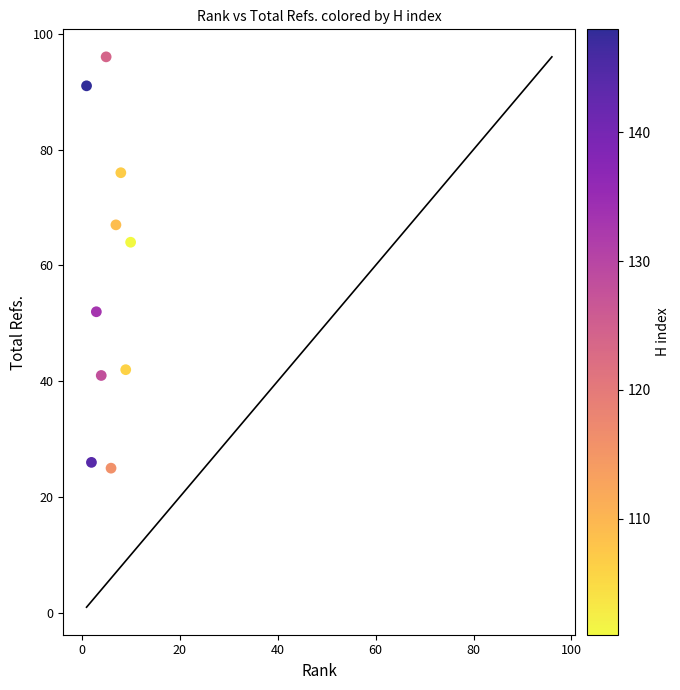

What is the average X value?

6